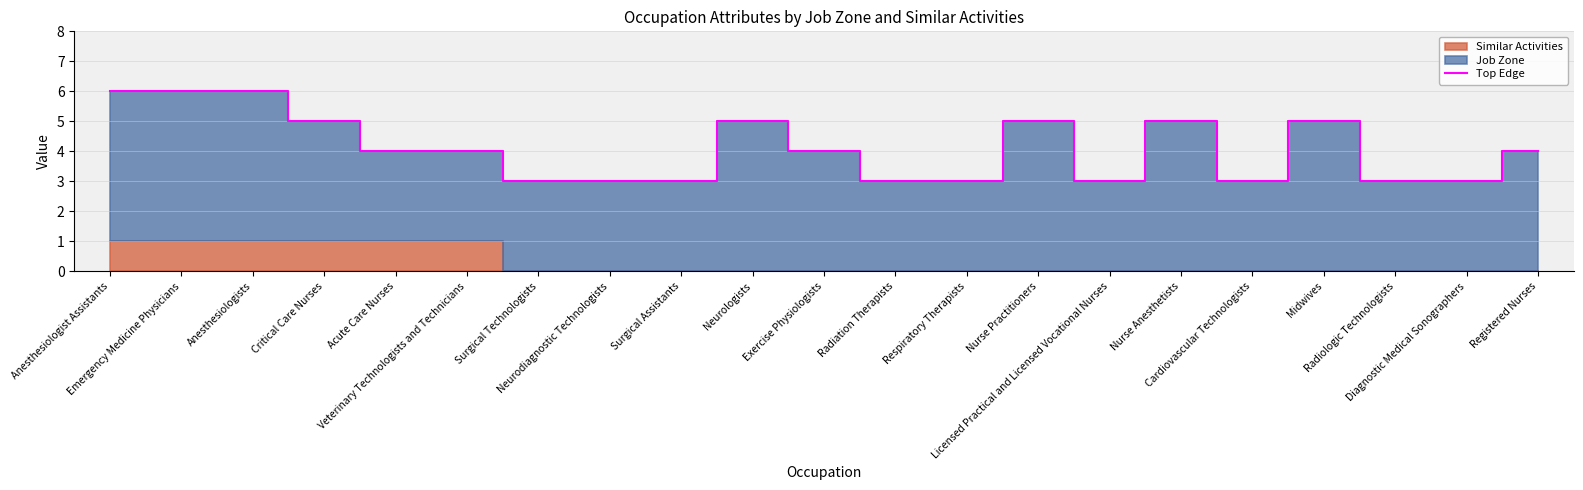

True or false: there are more than 0 points higher than both neighbors.

True